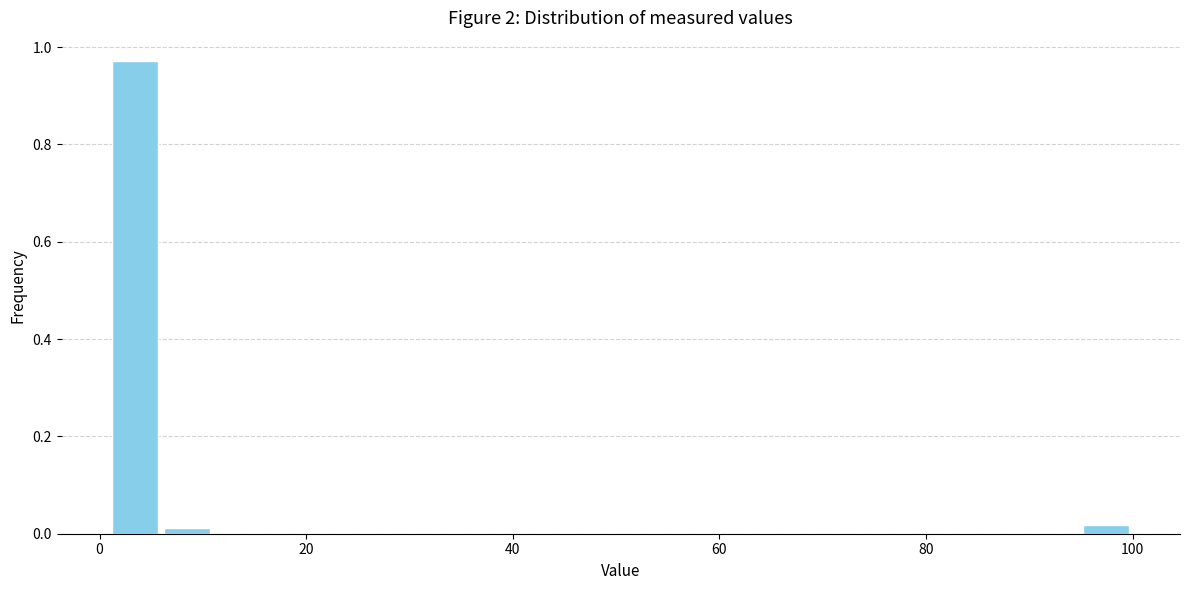

Around what value on the x-axis is the tallest bar? Give the approximate position of its centre, as read against the axis.

4